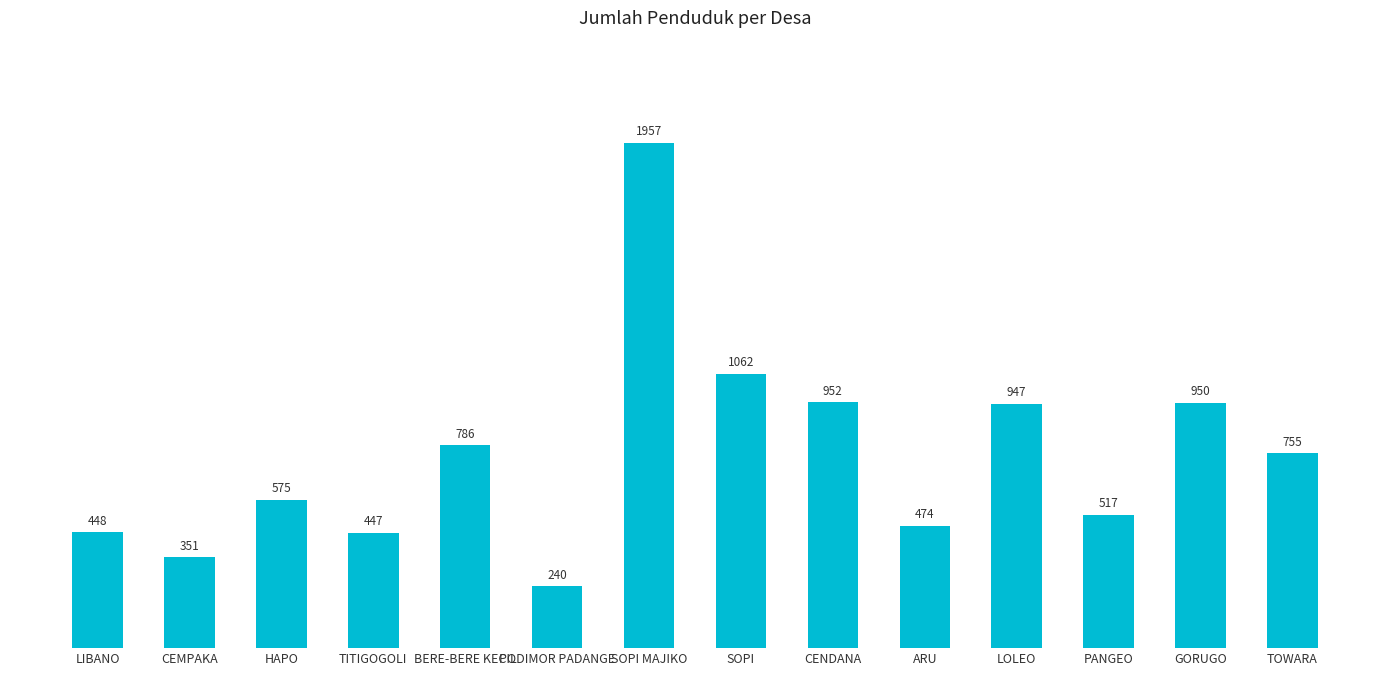

Which category has the lowest value across all series?

PODIMOR PADANGE